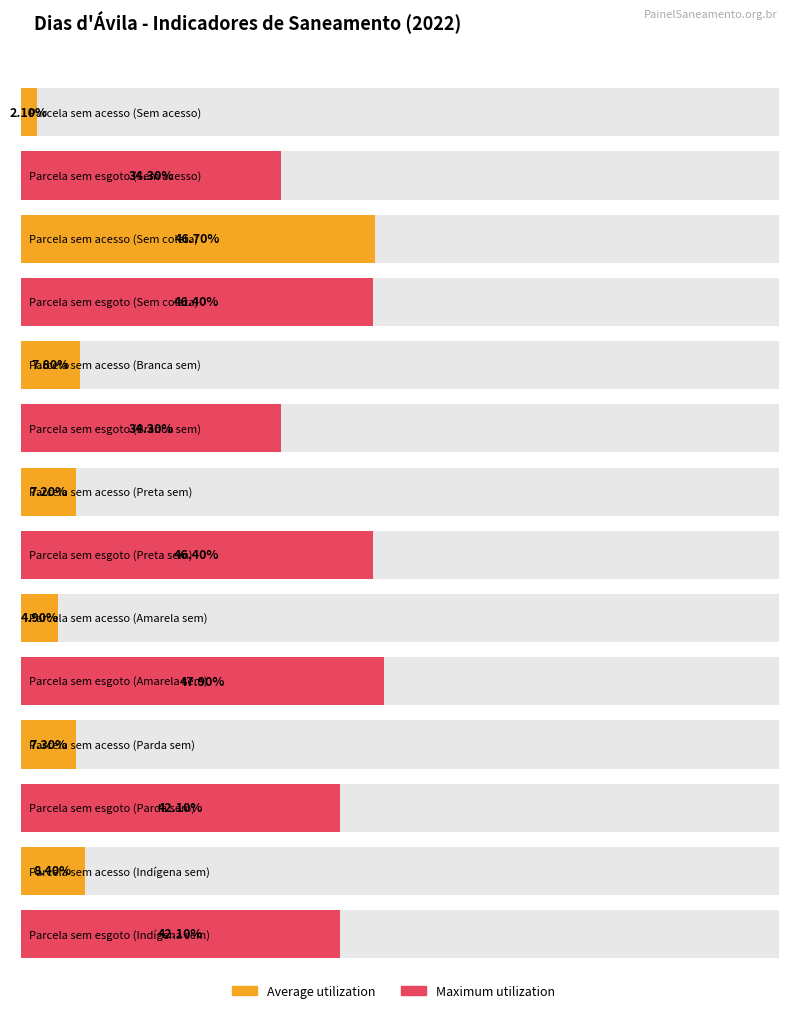

The Maximum utilization series shows 0.1 at Parda. True or false?

False